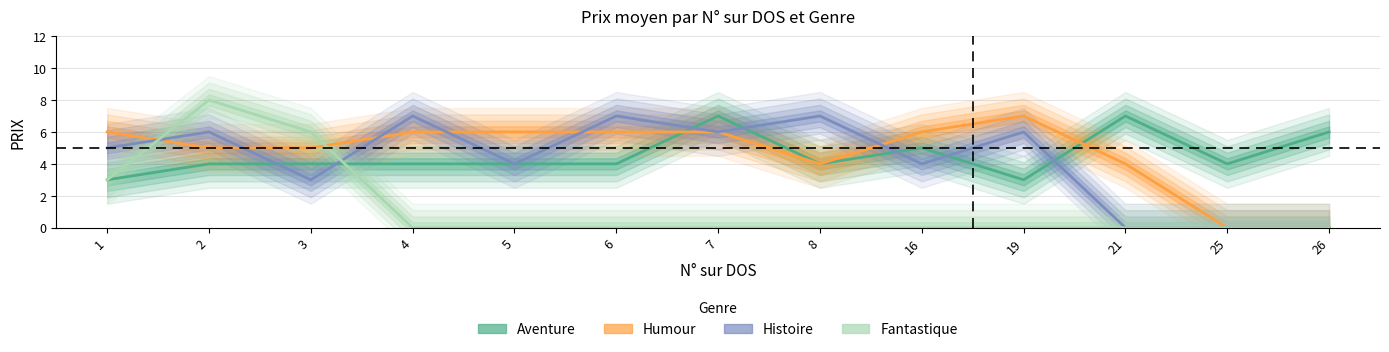

At which category does Humour reach its first local peak?

19